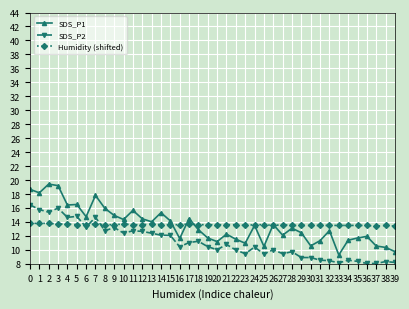

What is the value of the SDS_P1 point at the 40th from the left?

9.8